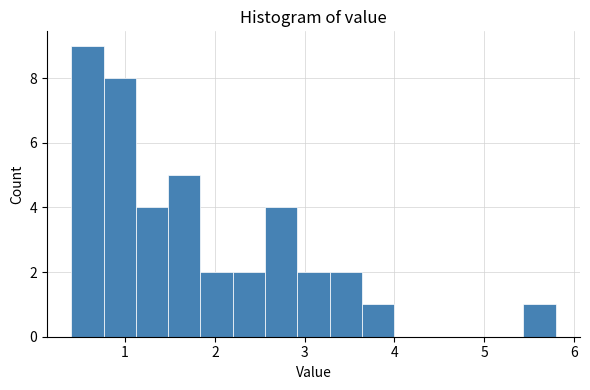

Read against the x-axis, roughly where is the centre of the tallest bar?

0.6